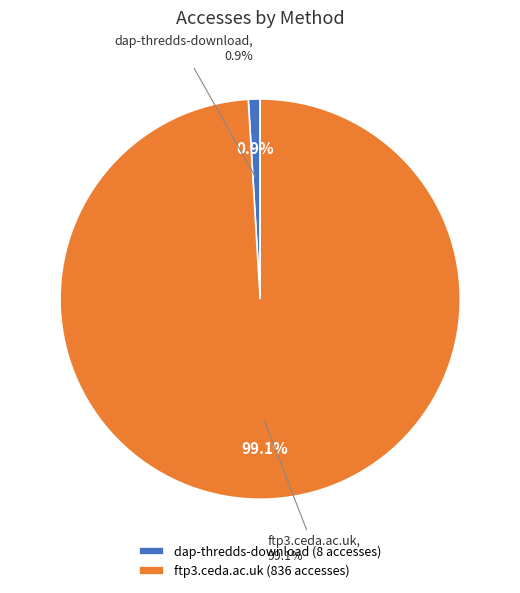

Which category has the biggest portion of the pie?

ftp3.ceda.ac.uk